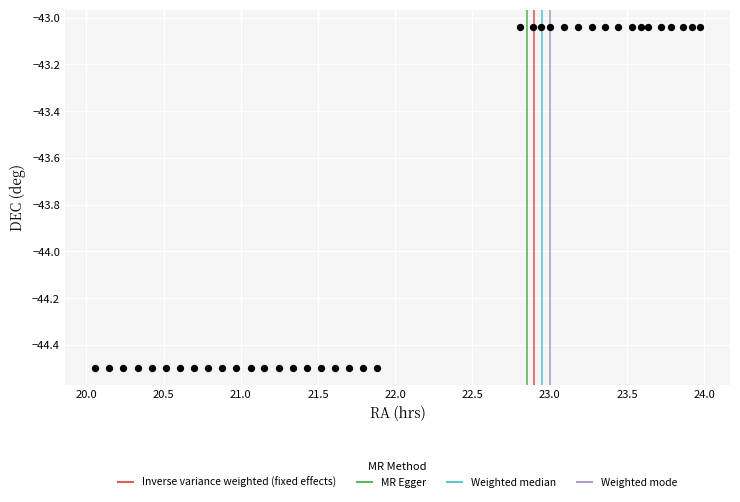

What is the range of X values (max minus min)?

3.9